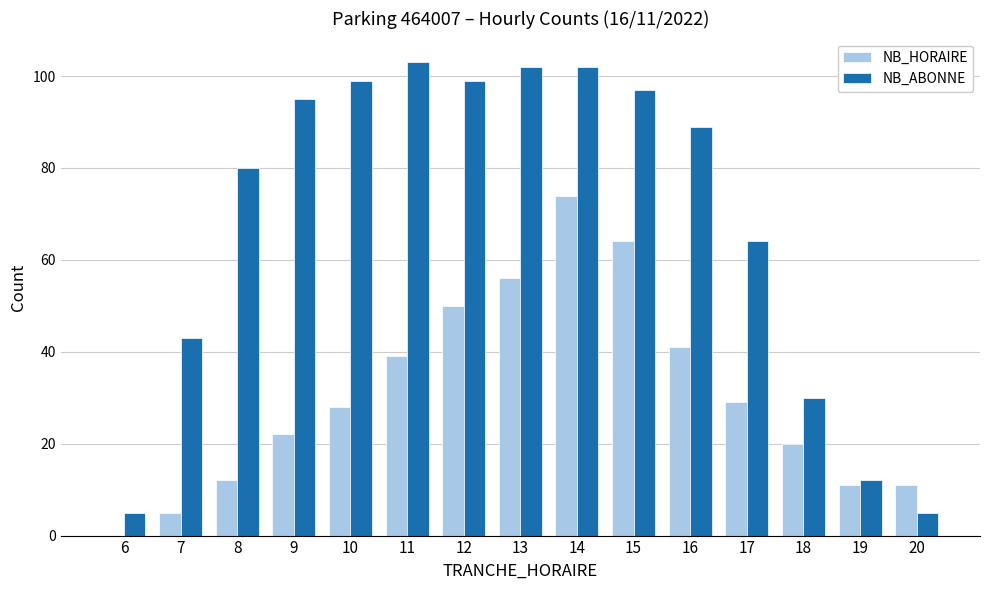

Between 10 and 16, which series saw the biggest shift?

NB_HORAIRE